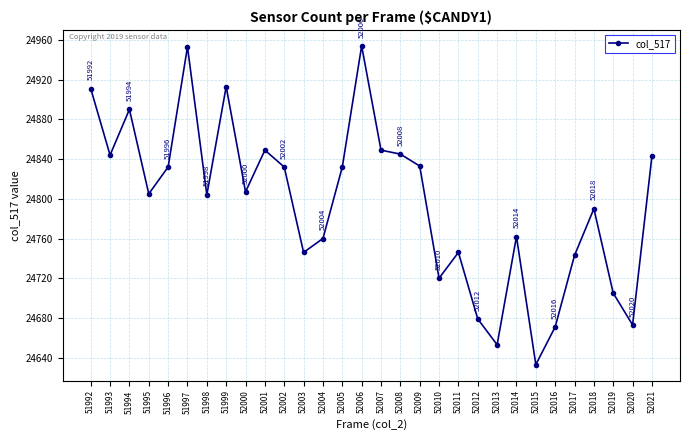

How many points are higher than both their immediate neighbors (excluding endpoints)?

8